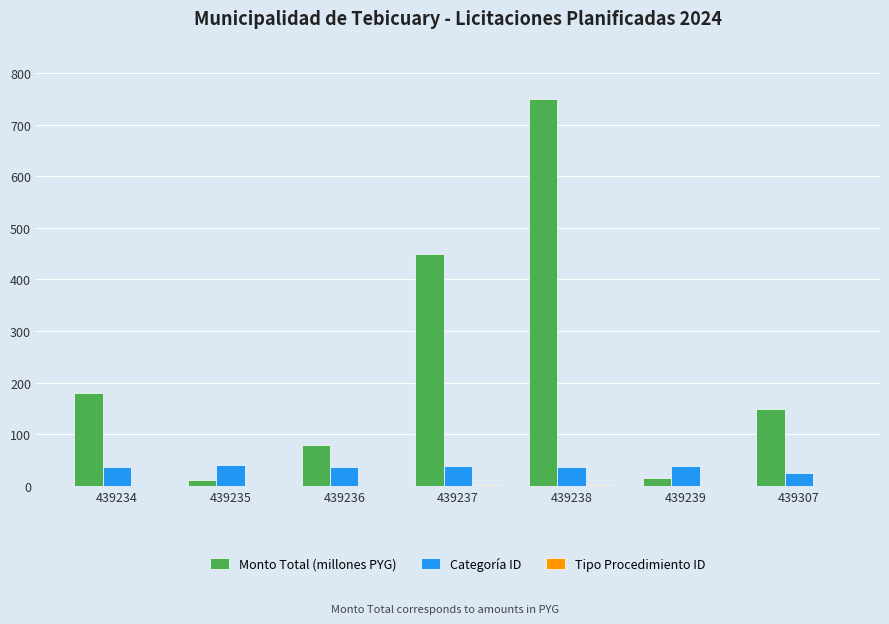

Is it true that Categoría ID equals 37.0 at 439236?

True